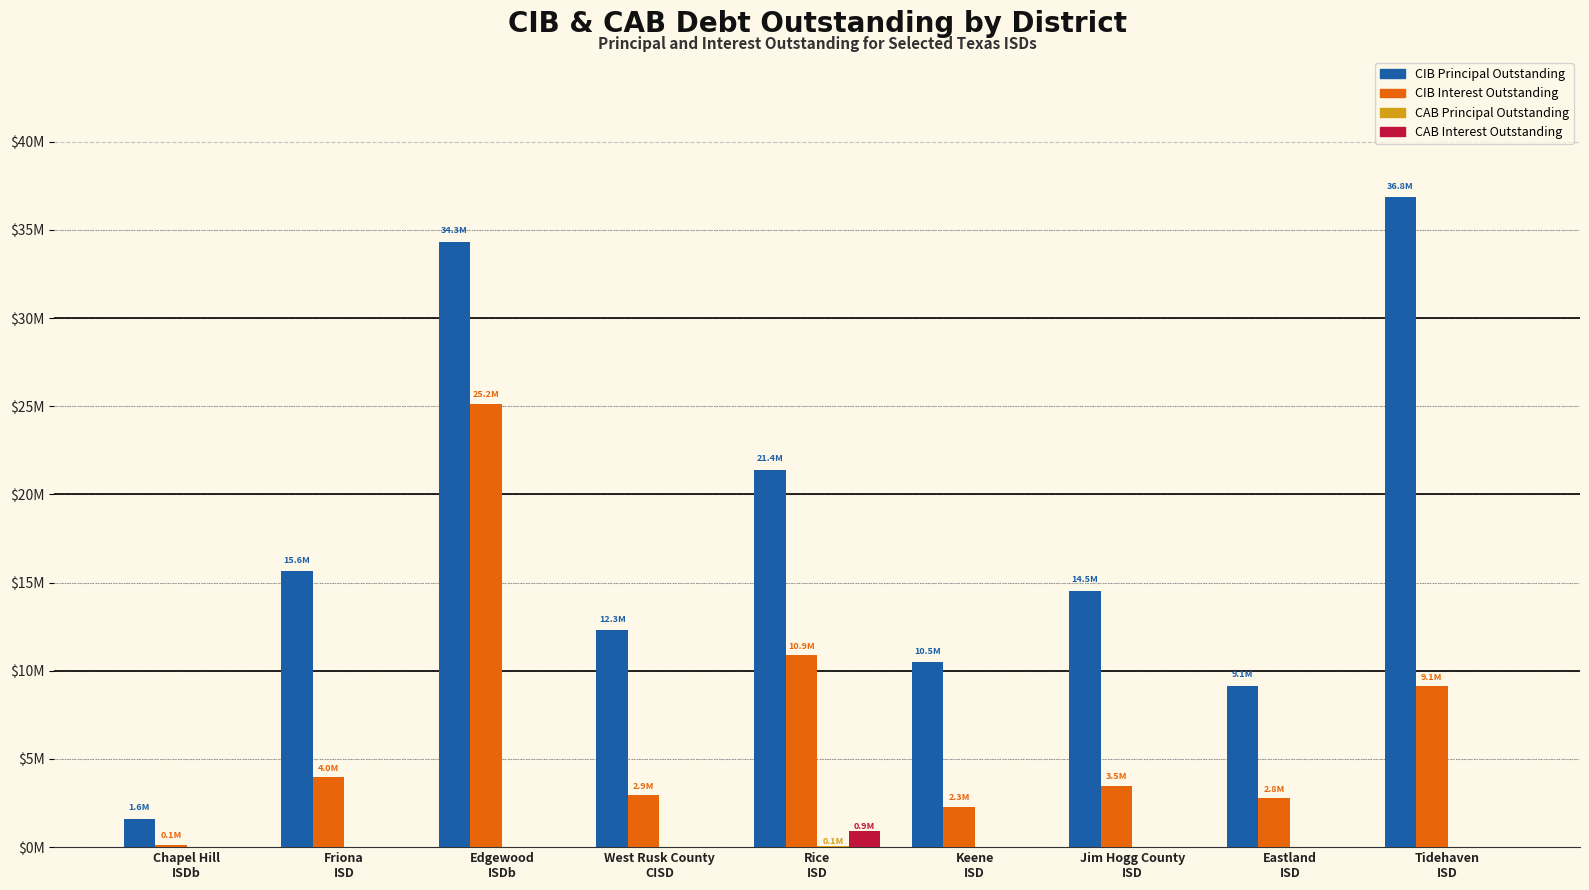

Reading right to left, list all the values displayed in this chart.

CIB Principal Outstanding: 36835000.0	9144425.8	14525000.0	10479000.0	21395000.0	12310000.0	34323815.3	15645000.0	1600000.0
CIB Interest Outstanding: 9108755.5	2781023.7	3476322.5	2281857.1	10894606.4	2943437.2	25153602.8	3958600.0	138141.2
CAB Principal Outstanding: 0.0	0.0	0.0	0.0	71952.3	0.0	0.0	0.0	0.0
CAB Interest Outstanding: 0.0	0.0	0.0	0.0	923047.7	0.0	0.0	0.0	0.0